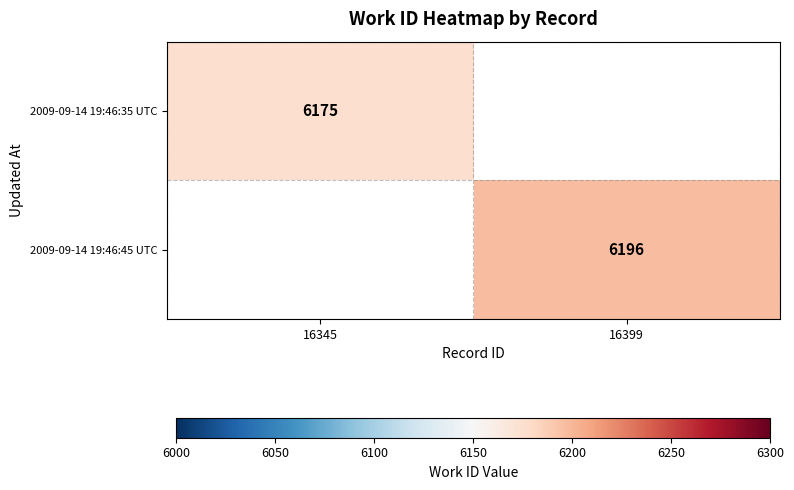

The value of 2009-09-14 19:46:35 UTC at 16345 is 8585. True or false?

False